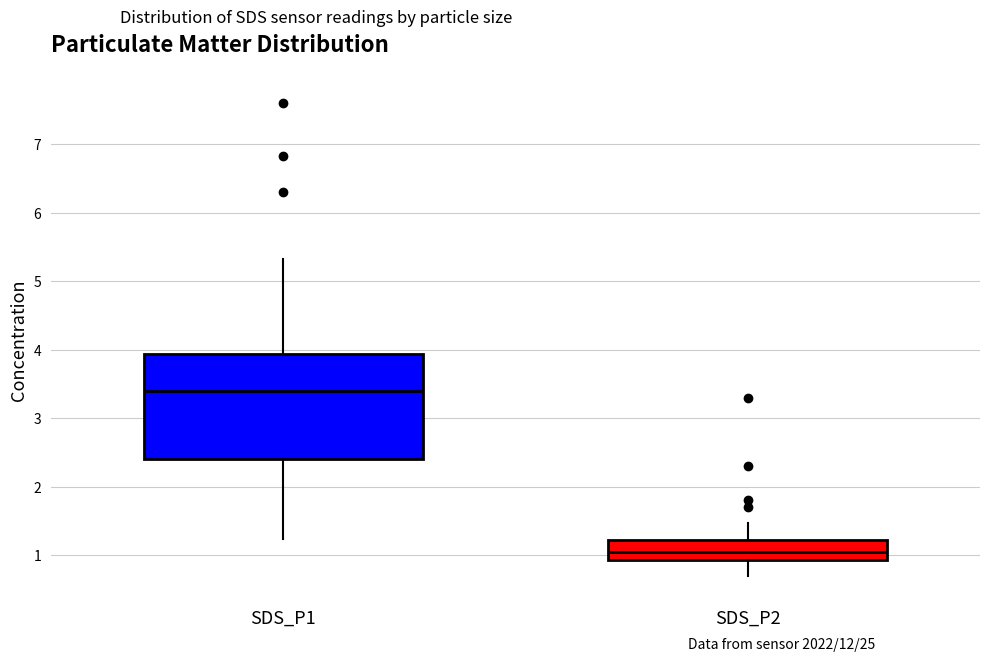

Where does the upper whisker of the box for SDS_P2 end on the y-axis? The values are not printed on the chart, so give them approximately, as read against the axis.

1.5